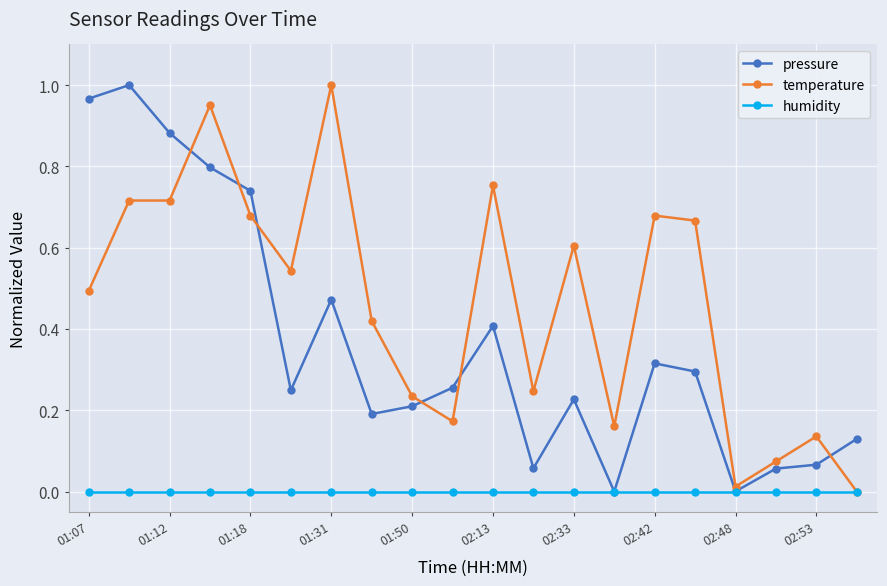

Rank the series by their average value, from highest to lowest.

temperature, pressure, humidity